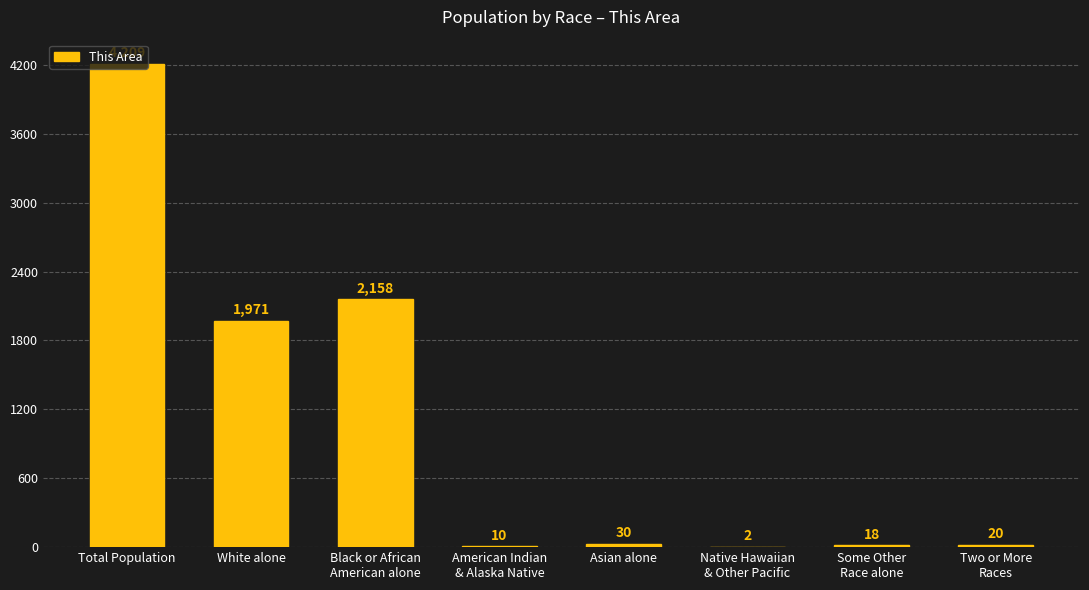

Where is the data nearest to the value 2105?

Black or African
American alone